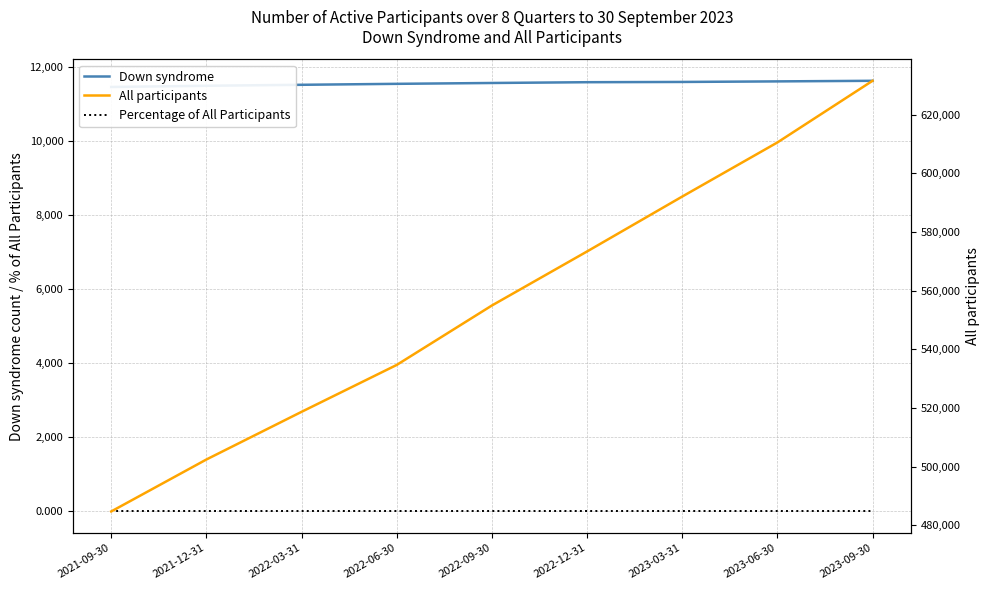

Which series has the largest total across all categories?

All participants